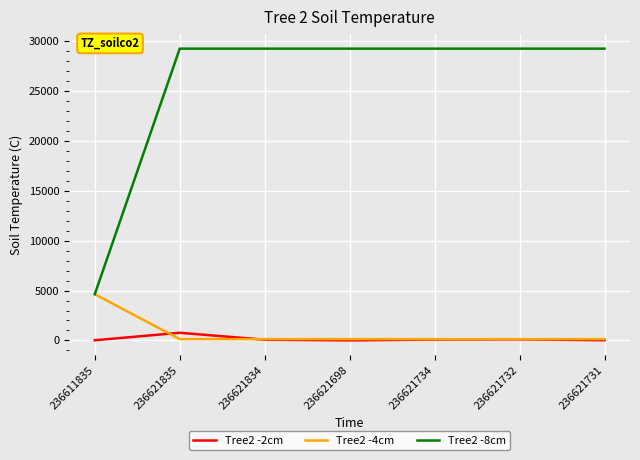

Rank the series by their maximum value, from lowest to highest.

Tree2 -2cm, Tree2 -4cm, Tree2 -8cm